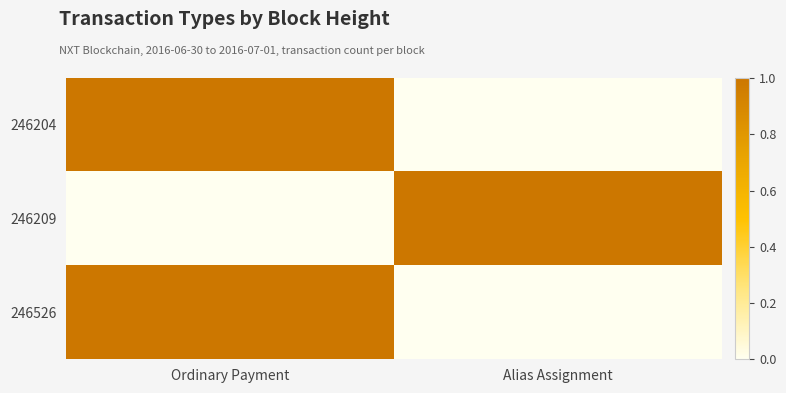

Which series changed the most between Ordinary Payment and Alias Assignment?

246204